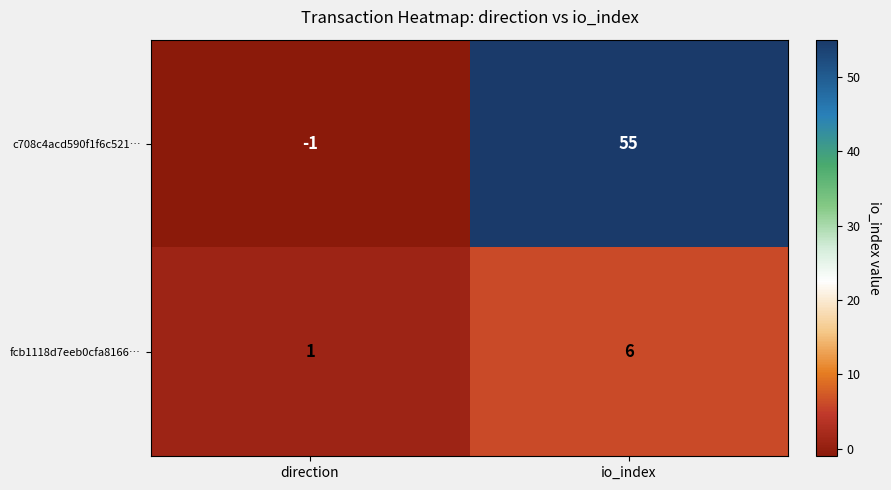

Rank the series by their average value, from lowest to highest.

fcb1118d7eeb0cfa8166…, c708c4acd590f1f6c521…